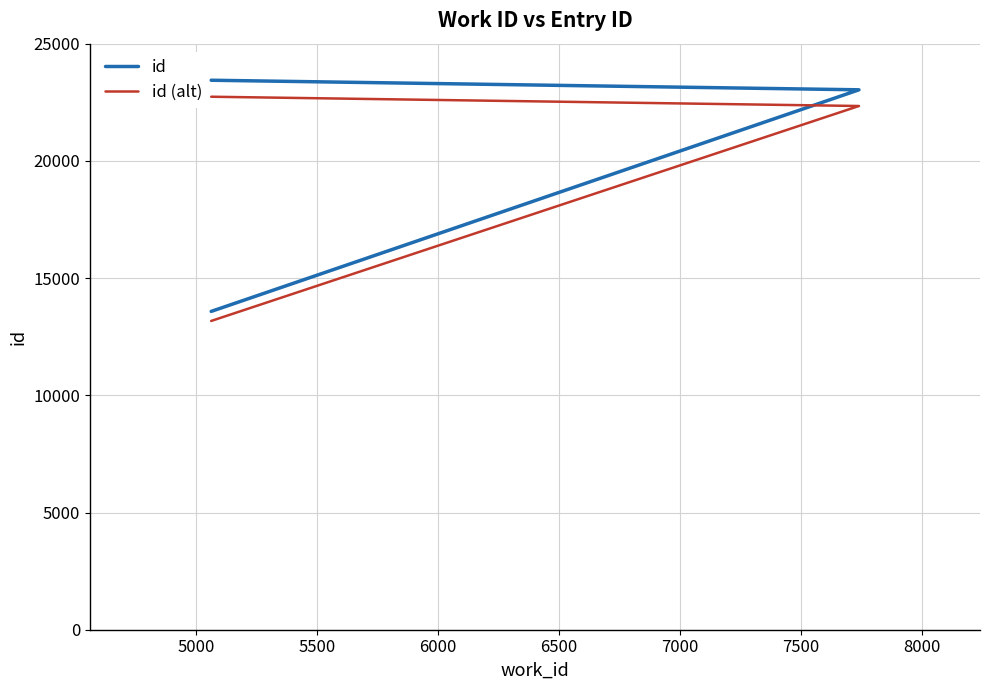

Which series has the largest range (max minus min)?

id